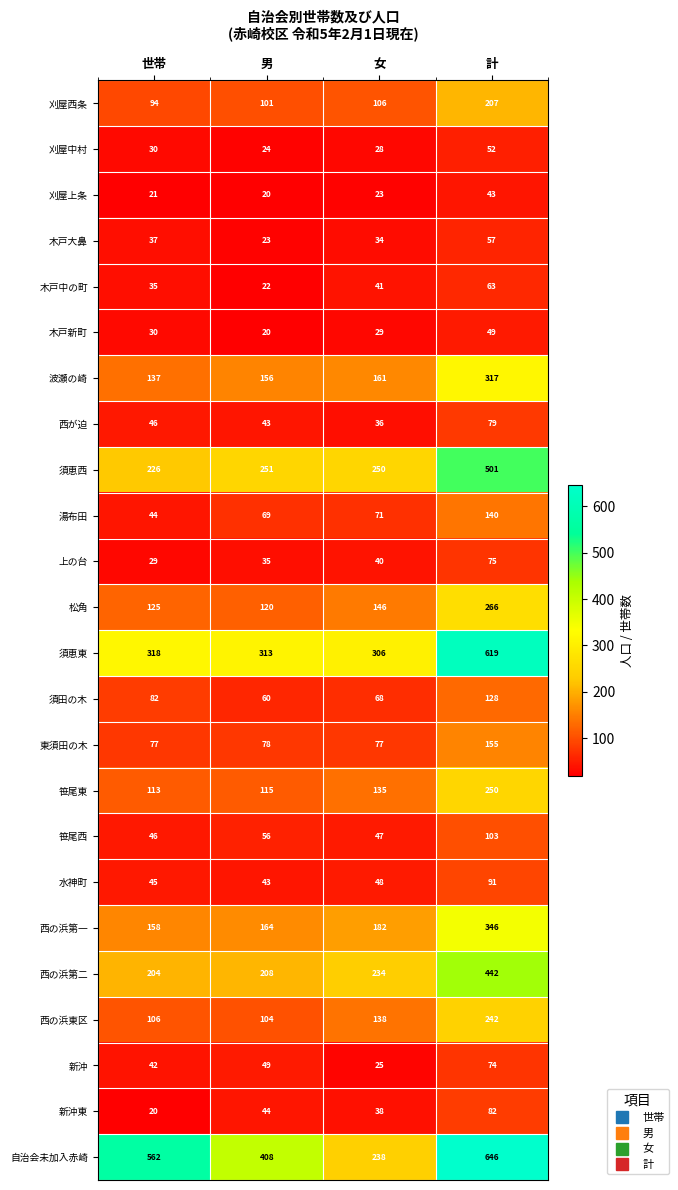

What is the difference between the second highest and second lowest values in the 刈屋西条 series?

5